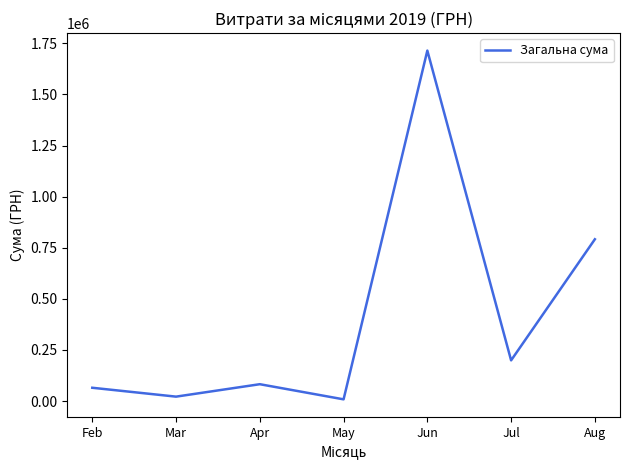

What is the difference between the values at Jul and Apr?

116654.1